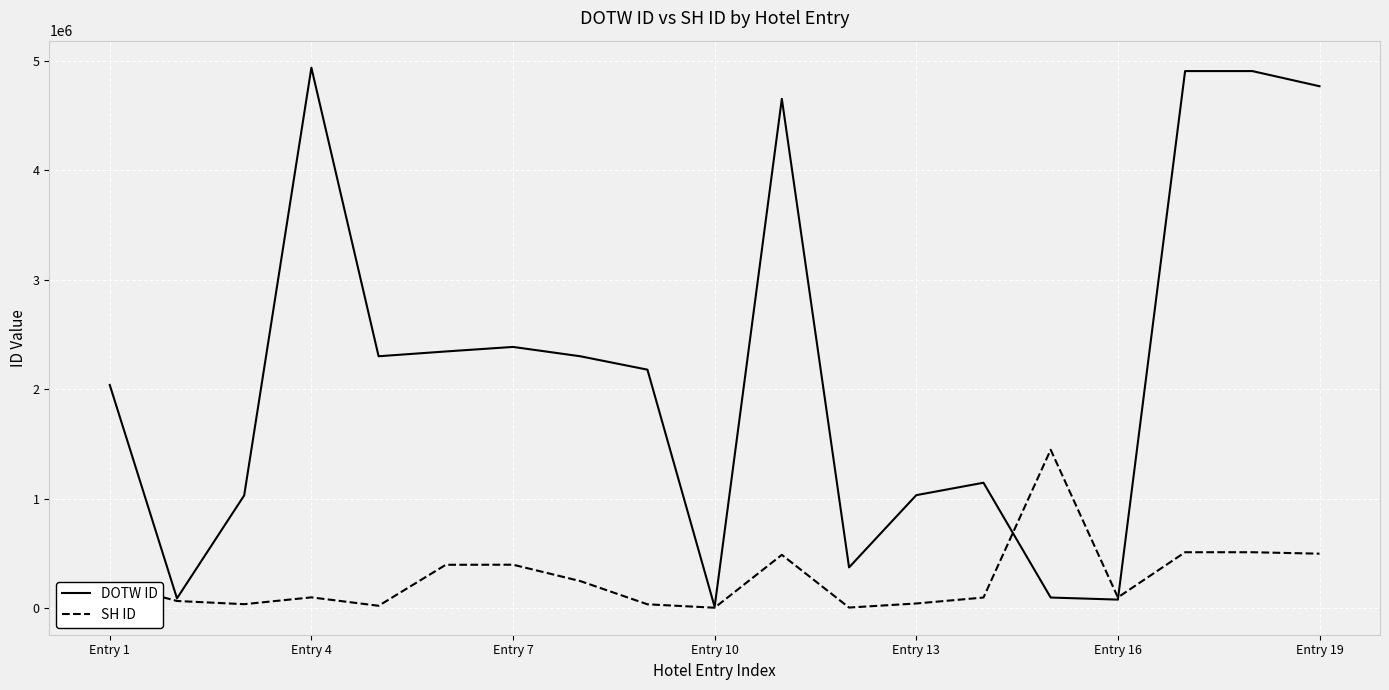

Which series has the largest range (max minus min)?

DOTW ID